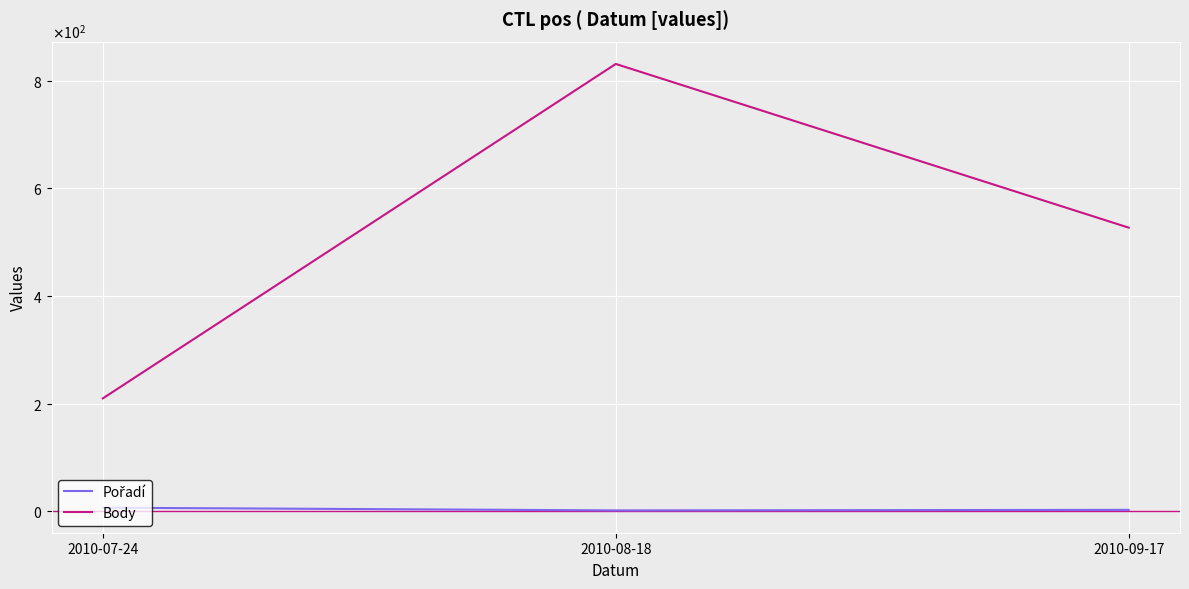

True or false: Pořadí has a value of 2 at 2010-08-18.

True